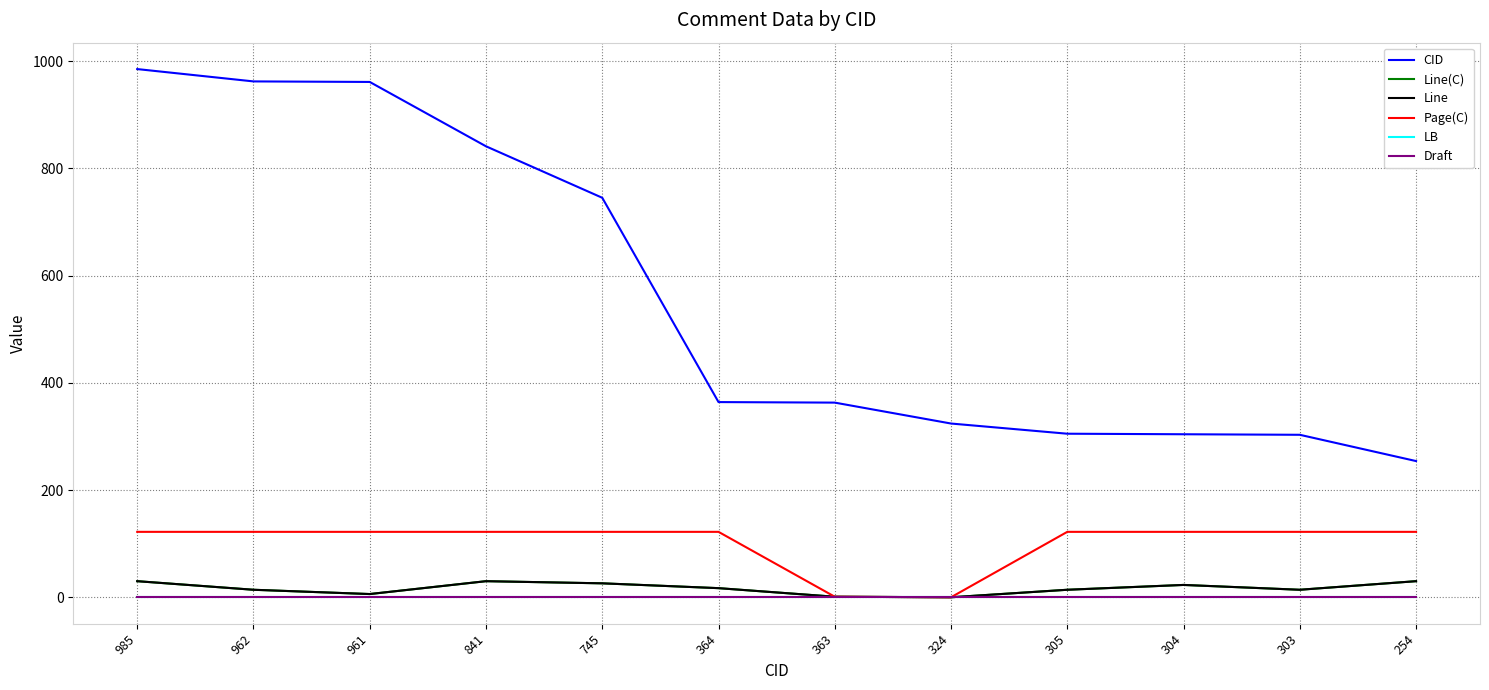

At which label does Draft reach its peak?

985